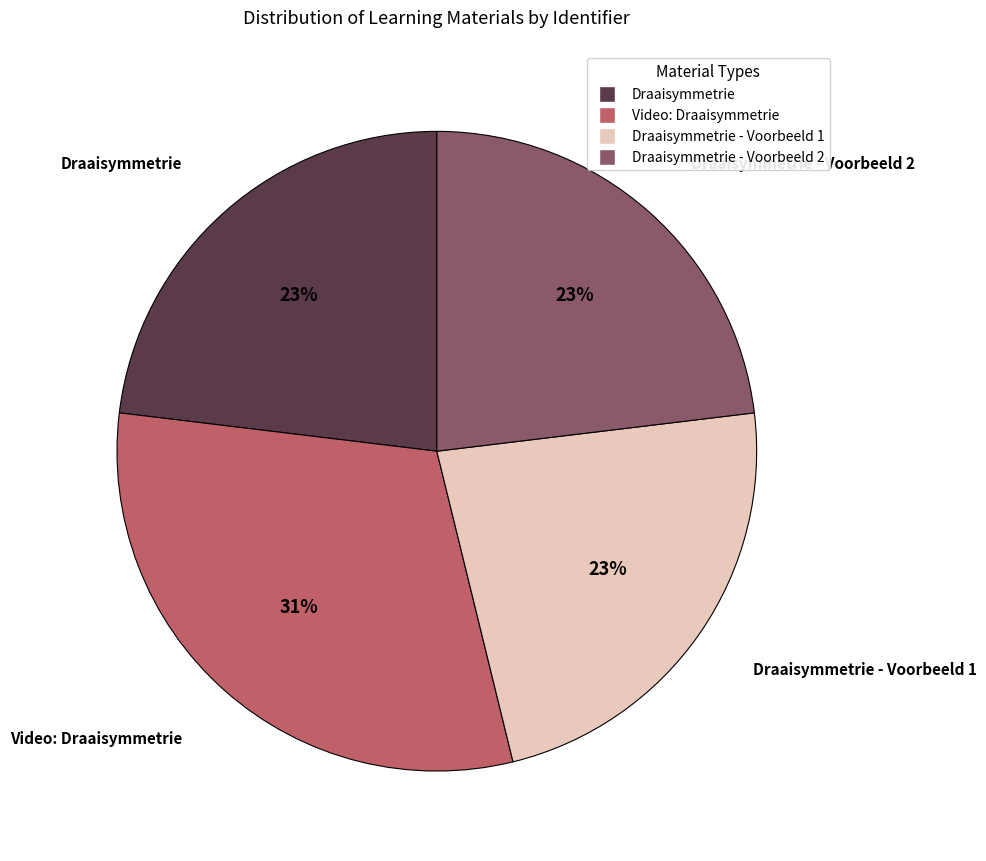

To the nearest percent, what is the difference between the largest and smallest slice percentages?

8%